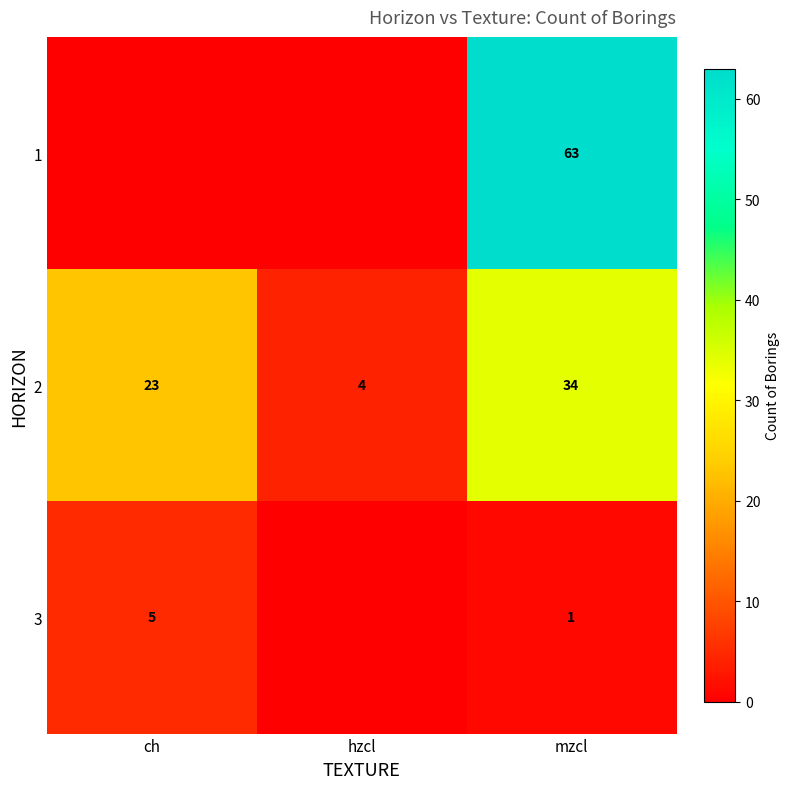

What is the sum of the 2 values at ch and mzcl?

57